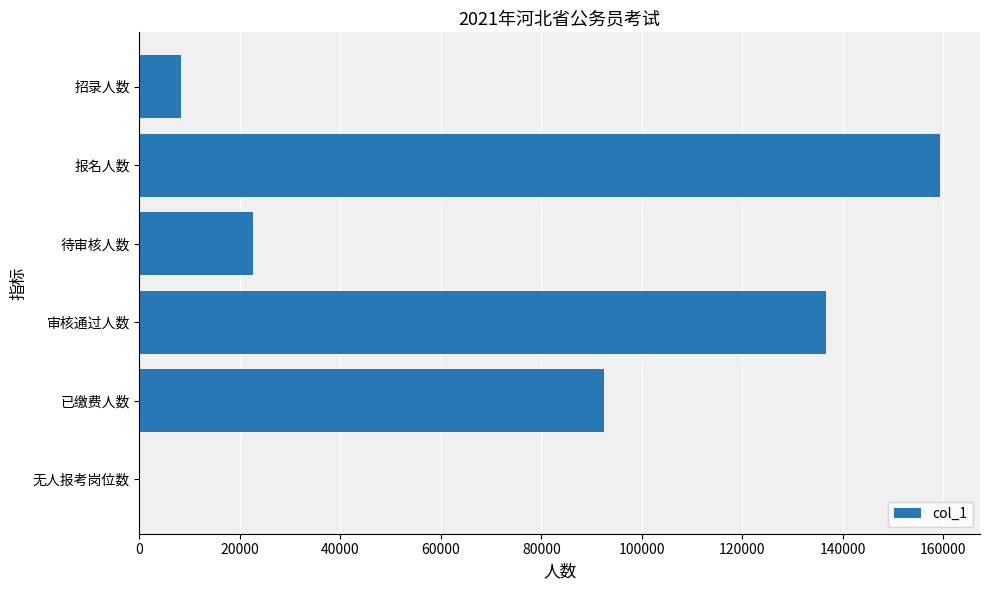

Does the chart contain stacked bars?

No